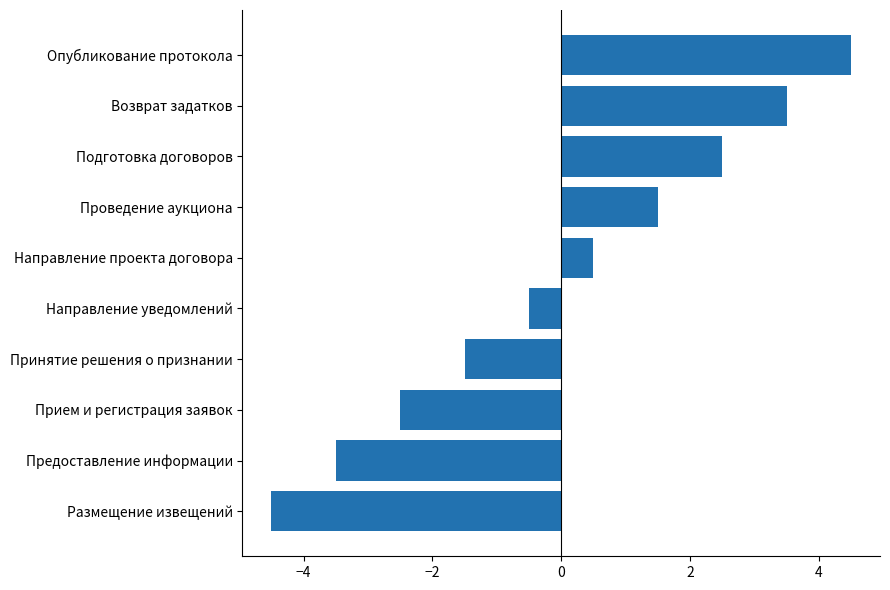

How many negative values are there?

5